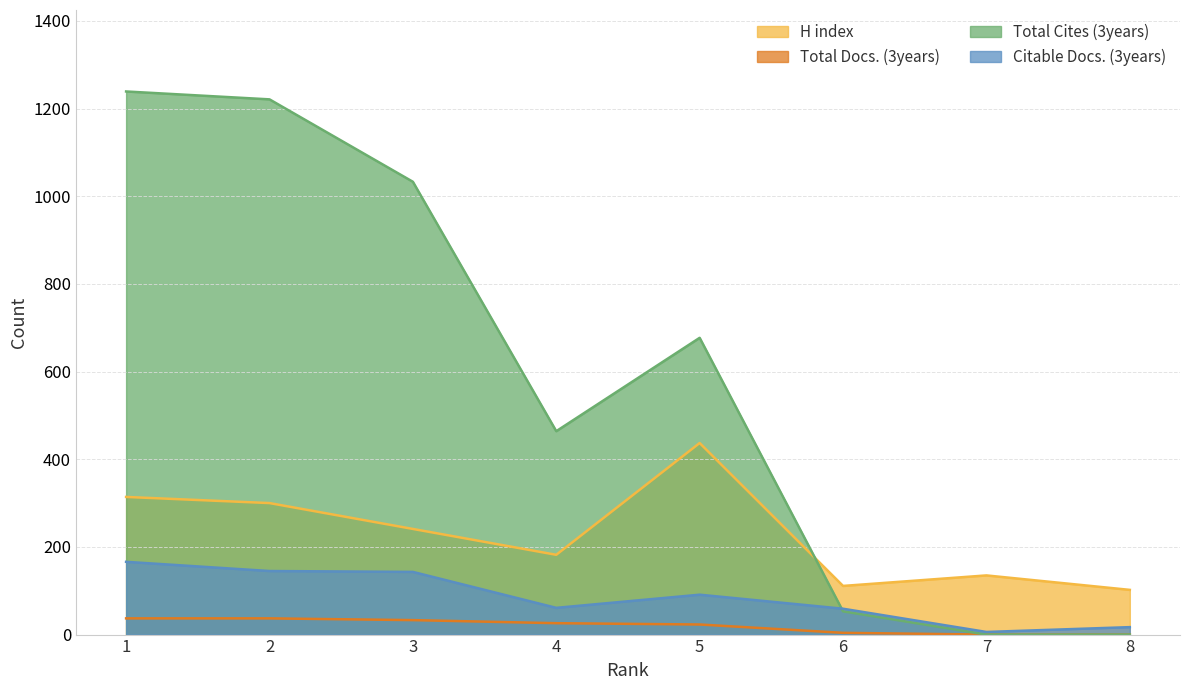

True or false: Citable Docs. (3years) has a value of 3 at 7.

False